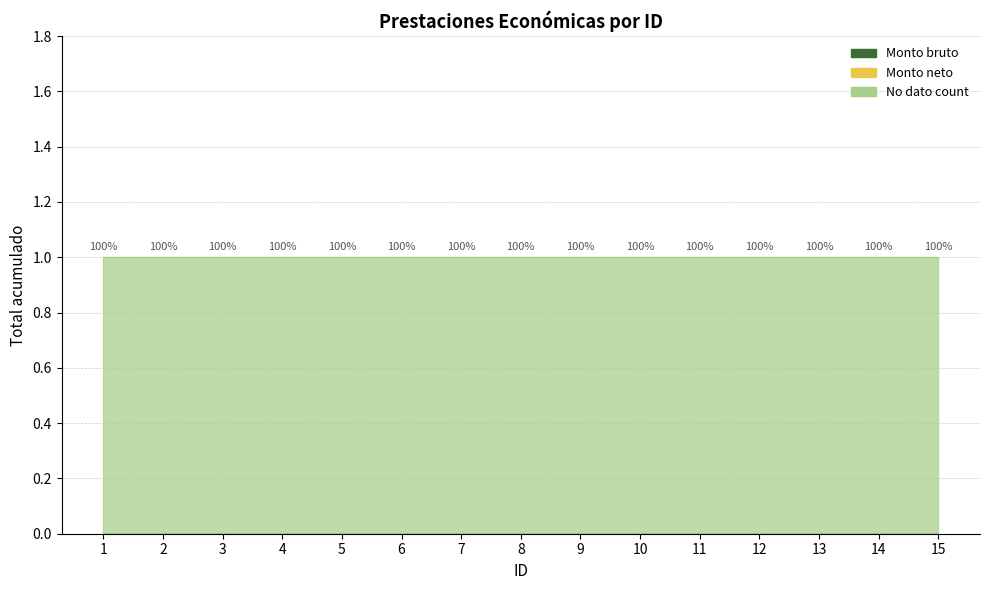

List the labels in order of Monto neto value, smallest first.

1, 2, 3, 4, 5, 6, 7, 8, 9, 10, 11, 12, 13, 14, 15